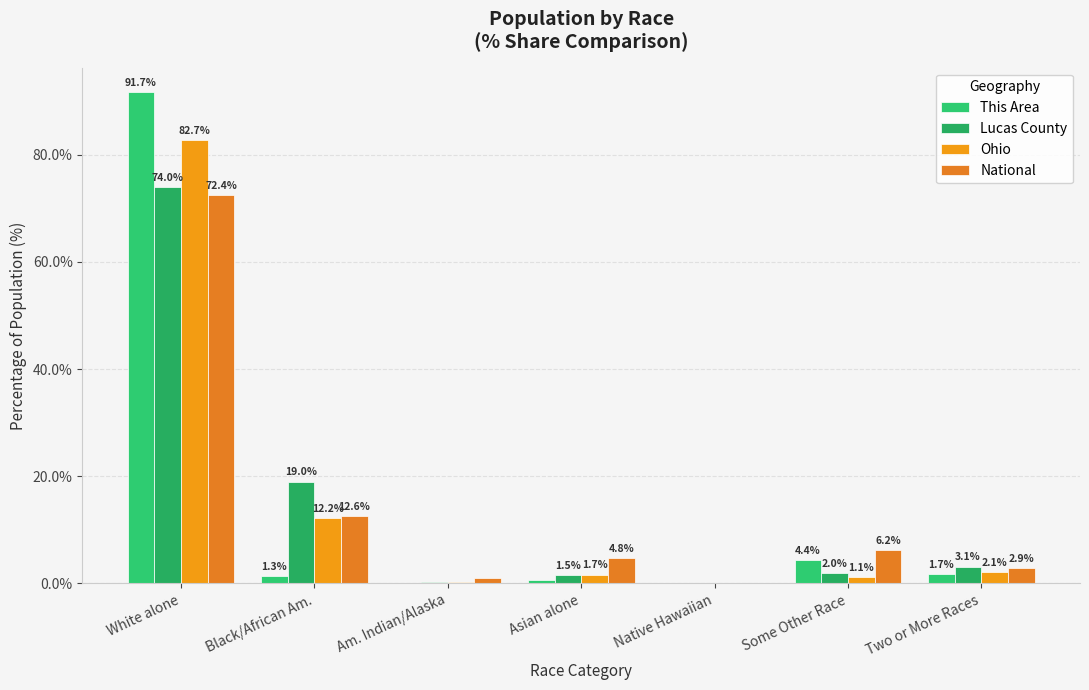

What is the sum of the Ohio values at Asian alone and Two or More Races?

3.7